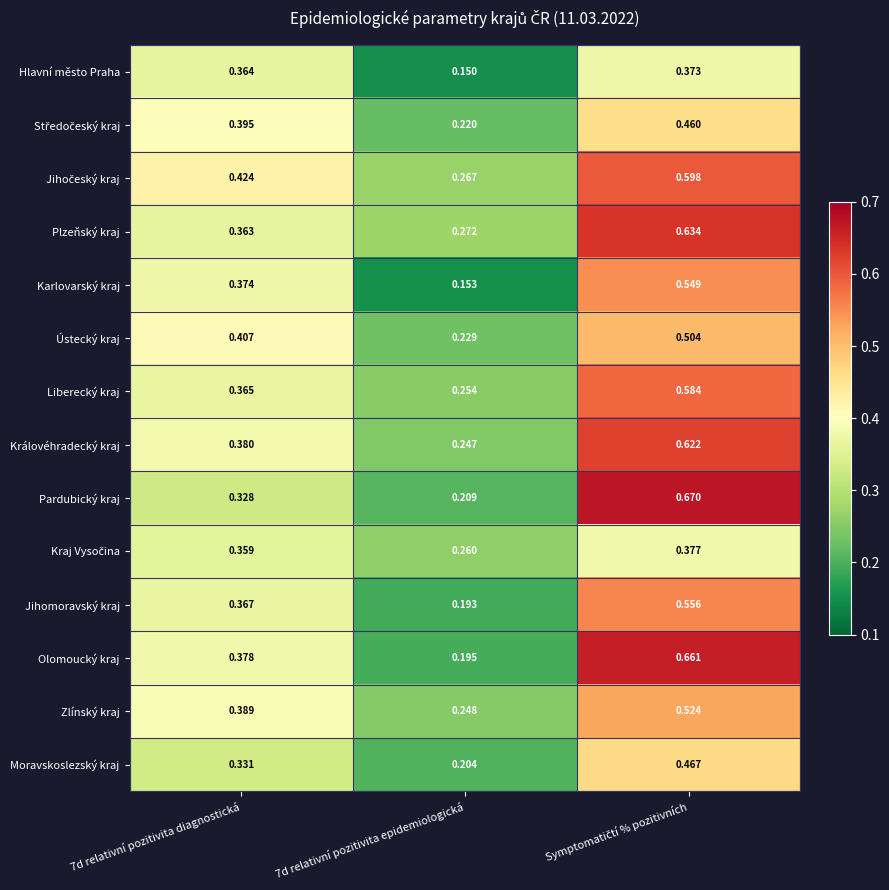

Which series has the largest range (max minus min)?

Olomoucký kraj